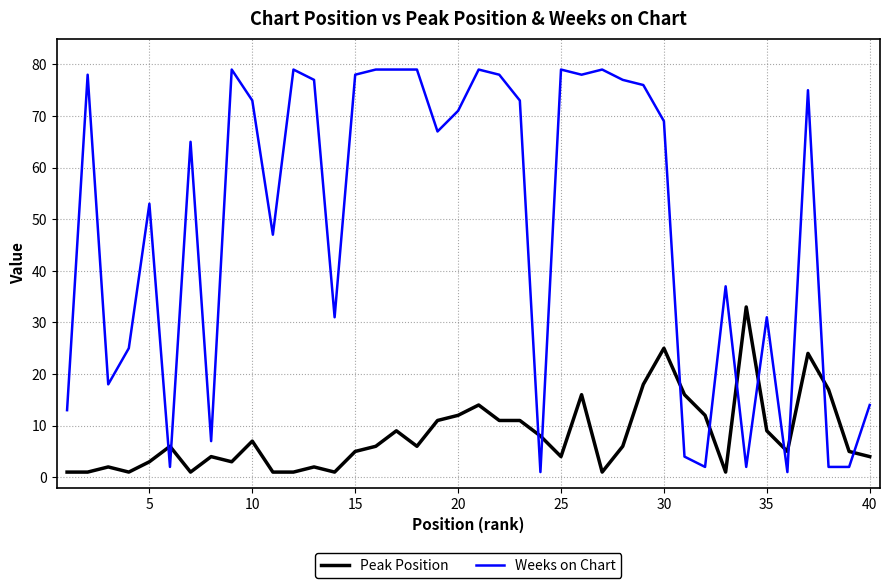

What is the maximum value shown in the chart?

79